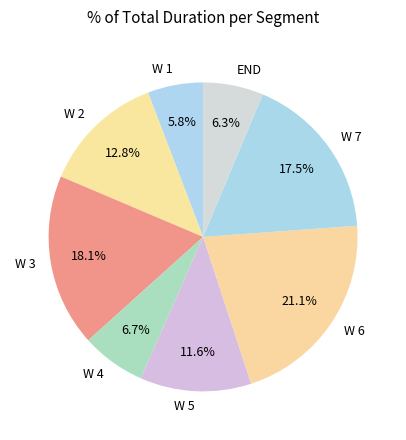

Which category has the biggest portion of the pie?

W 6